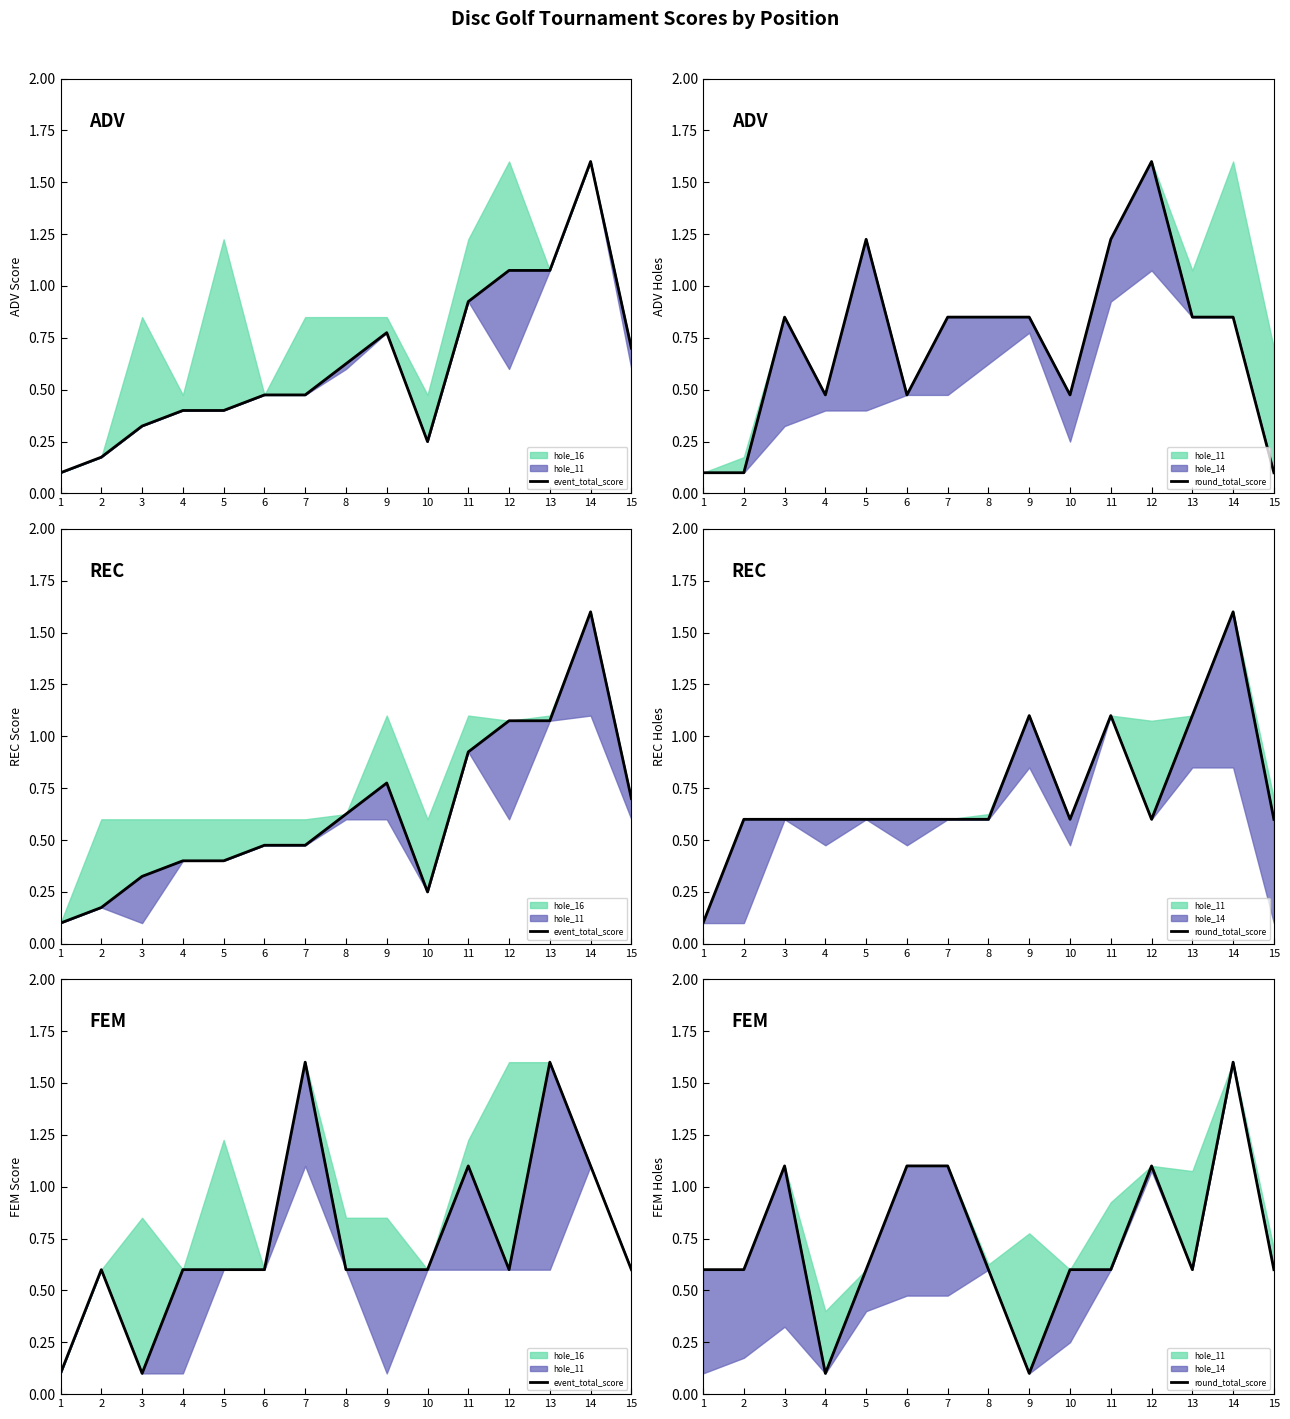

True or false: round_total_score and event_total_score intersect in this chart.

True